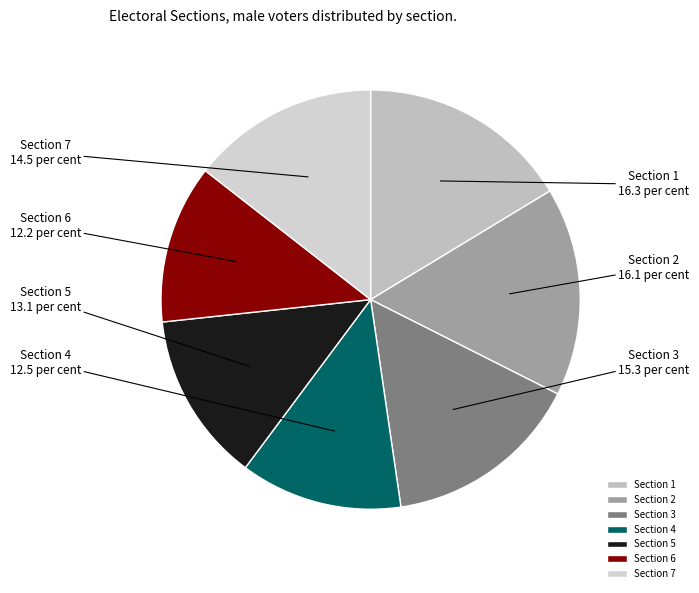

Is Section 1 the majority of the pie?

No